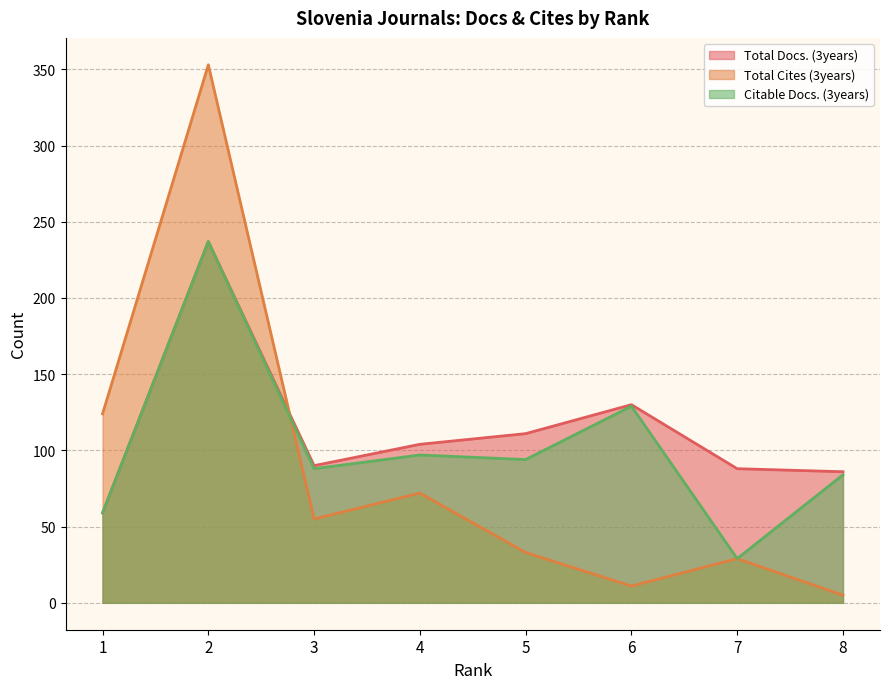

How many lines are shown in the chart?

3